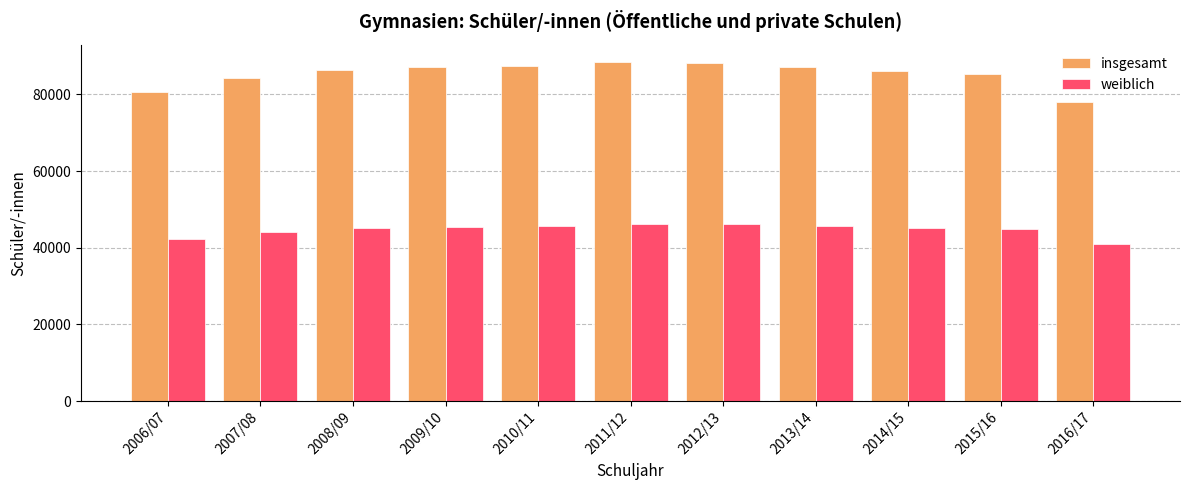

Which label corresponds to the smallest value in the chart?

2016/17